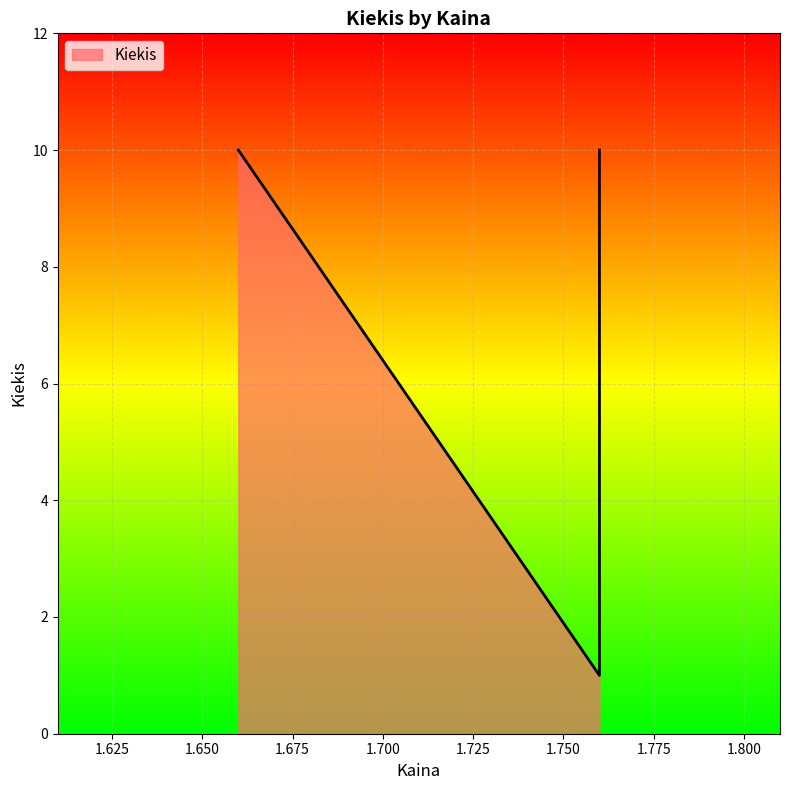

Reading left to right, list all the values displayed in this chart.

1.66=10	1.76=10	1.76=1